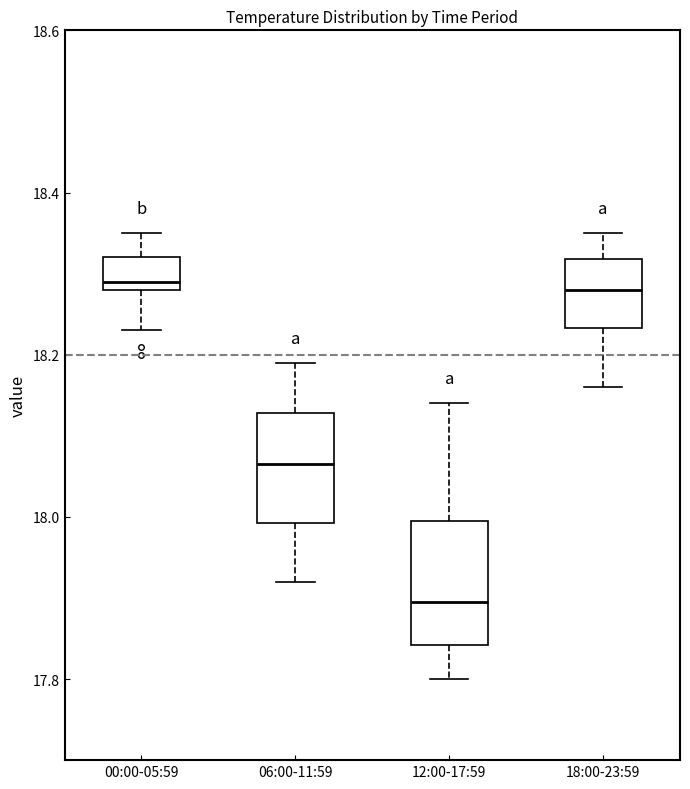

Reading left to right, transcribe this box plot: for each box, give where its median line is, the range the box spans, and where its two whiskers end, as read against the y-axis. The values are not printed on the chart, so give them approximately, as read against the axis.

00:00-05:59: median 18.30, box 18.28 to 18.32, whiskers 18.24 to 18.36
06:00-11:59: median 18.06, box 18.00 to 18.12, whiskers 17.92 to 18.20
12:00-17:59: median 17.90, box 17.84 to 18.00, whiskers 17.80 to 18.14
18:00-23:59: median 18.28, box 18.24 to 18.32, whiskers 18.16 to 18.36